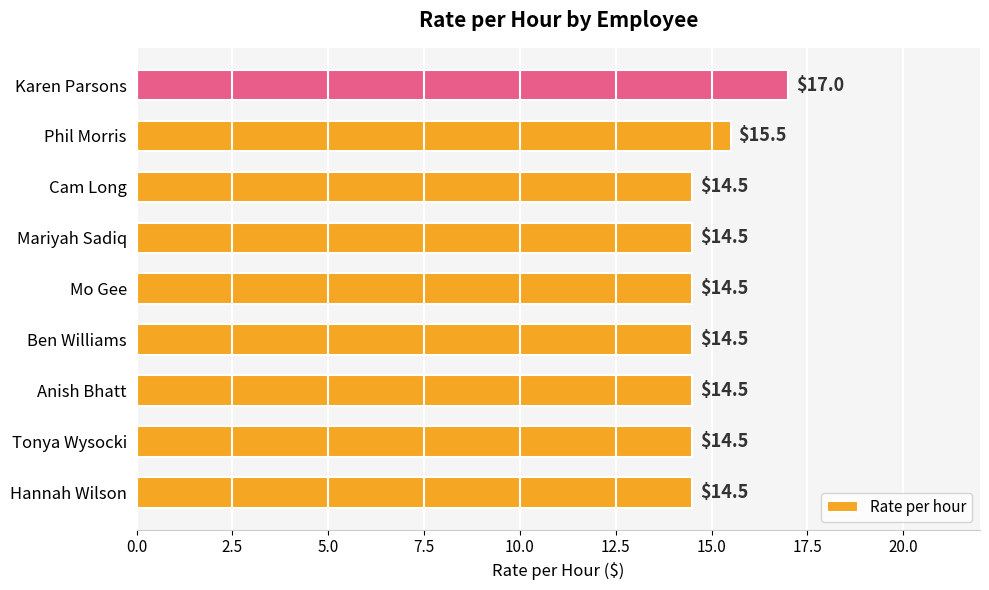

Count the values in the range 14 to 15.

7